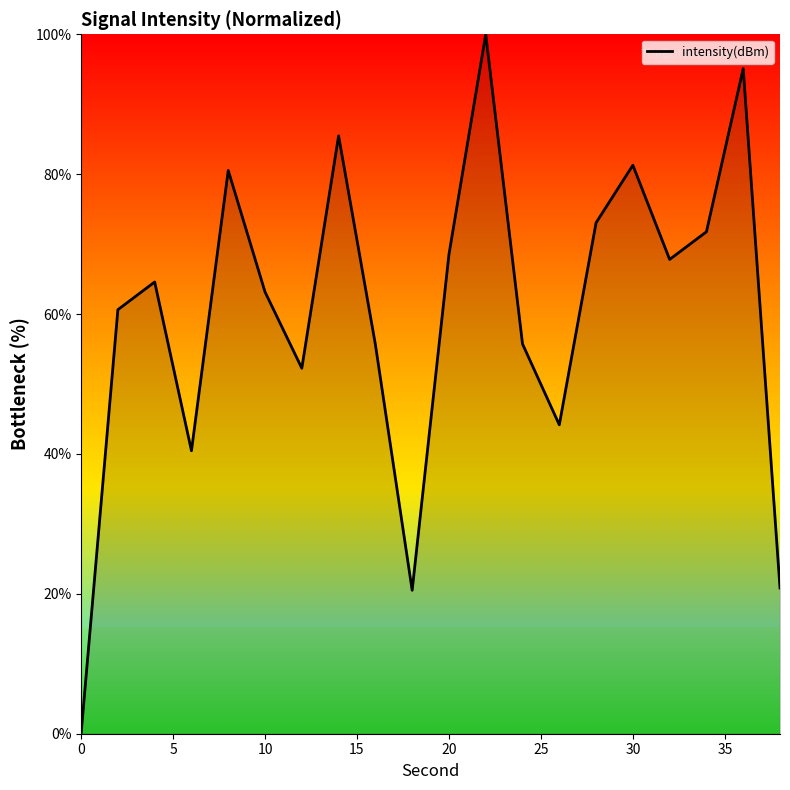

Count the number of categories in the chart.

20